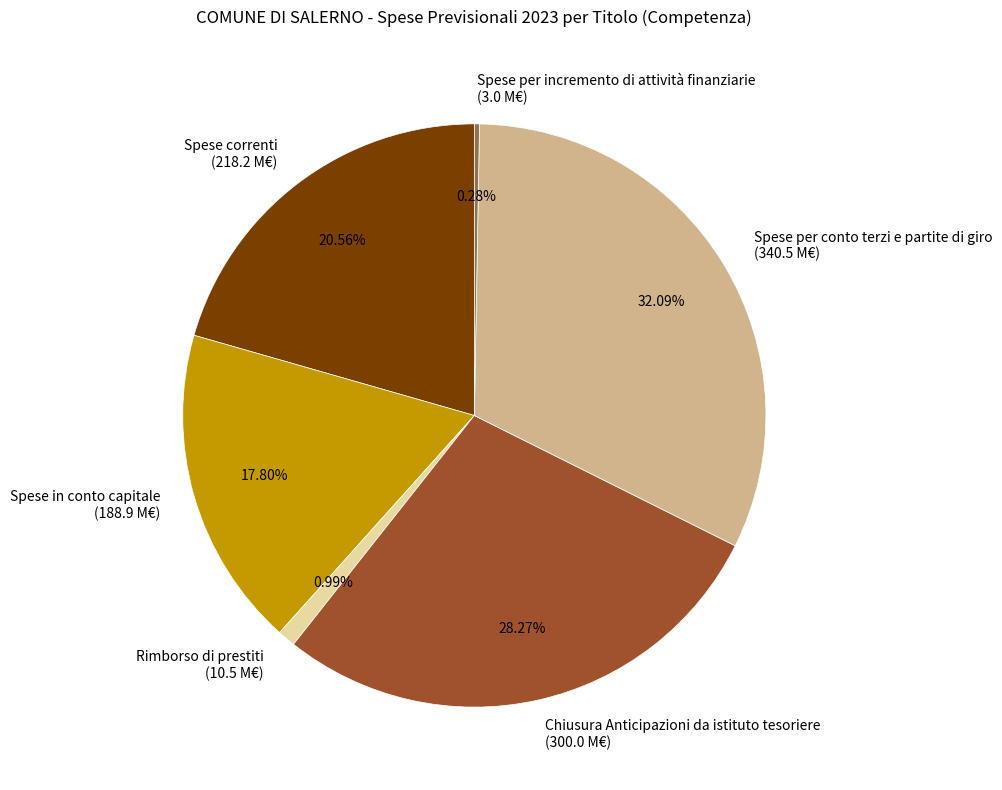

Between Spese correnti and Rimborso di prestiti, which is larger?

Spese correnti